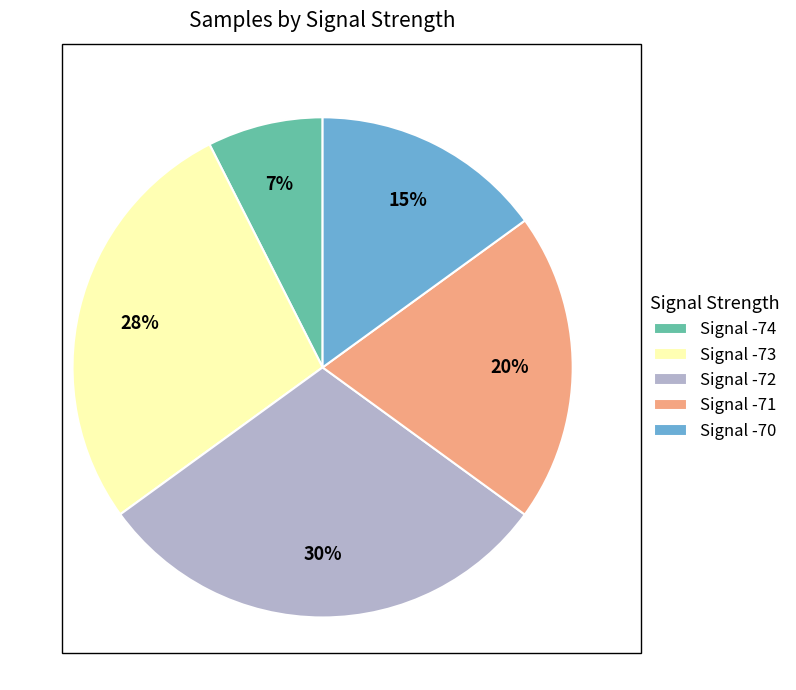

Does any single category account for the majority?

No